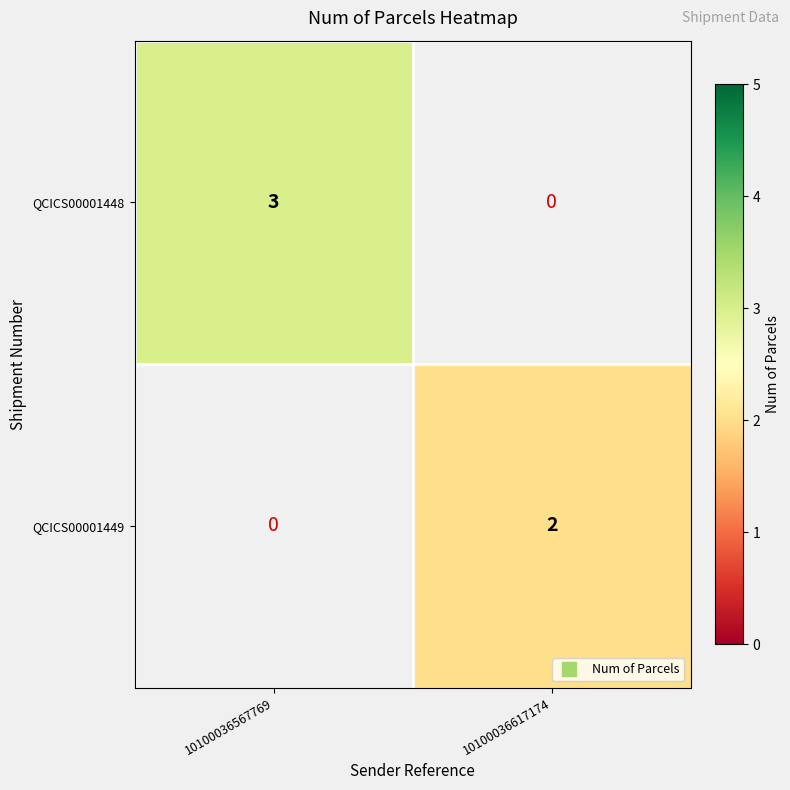

What is the difference between the QCICS00001448 values at 10100036617174 and 10100036567769?

3